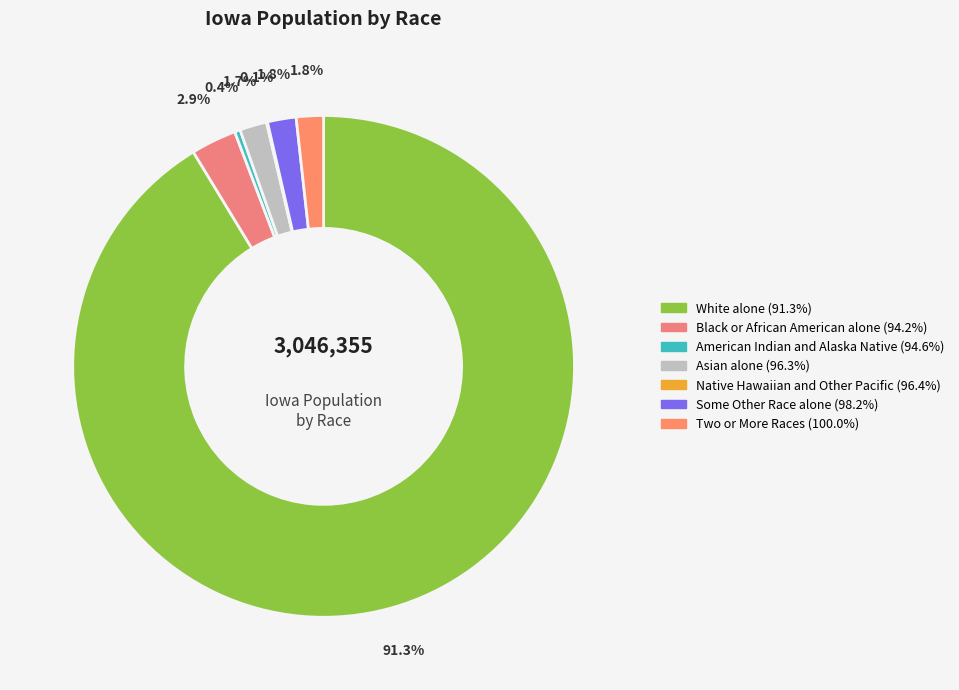

Is there any slice that represents more than half of the pie?

Yes